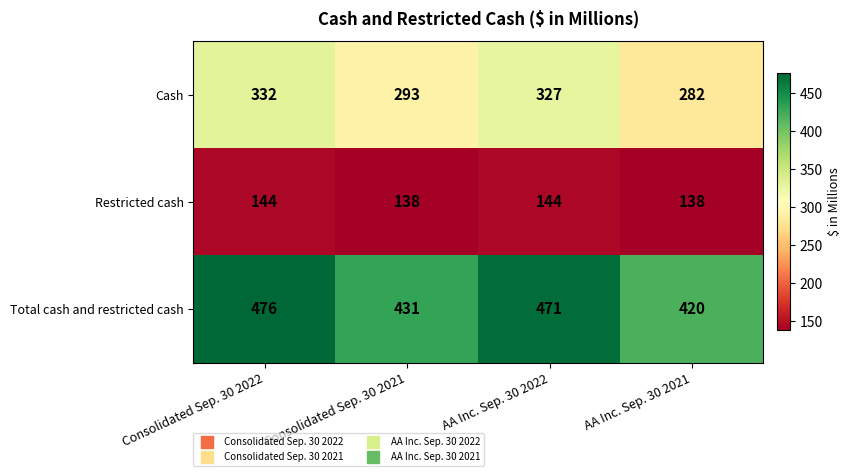

Which series has the largest total across all categories?

Total cash and restricted cash